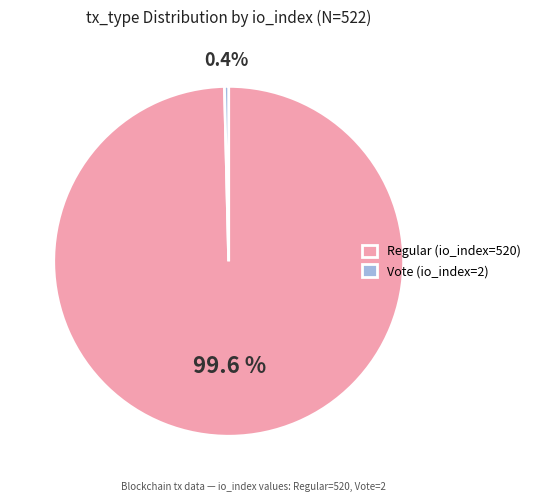

What percentage is the Regular (io_index=520) slice, to the nearest percent?

100%